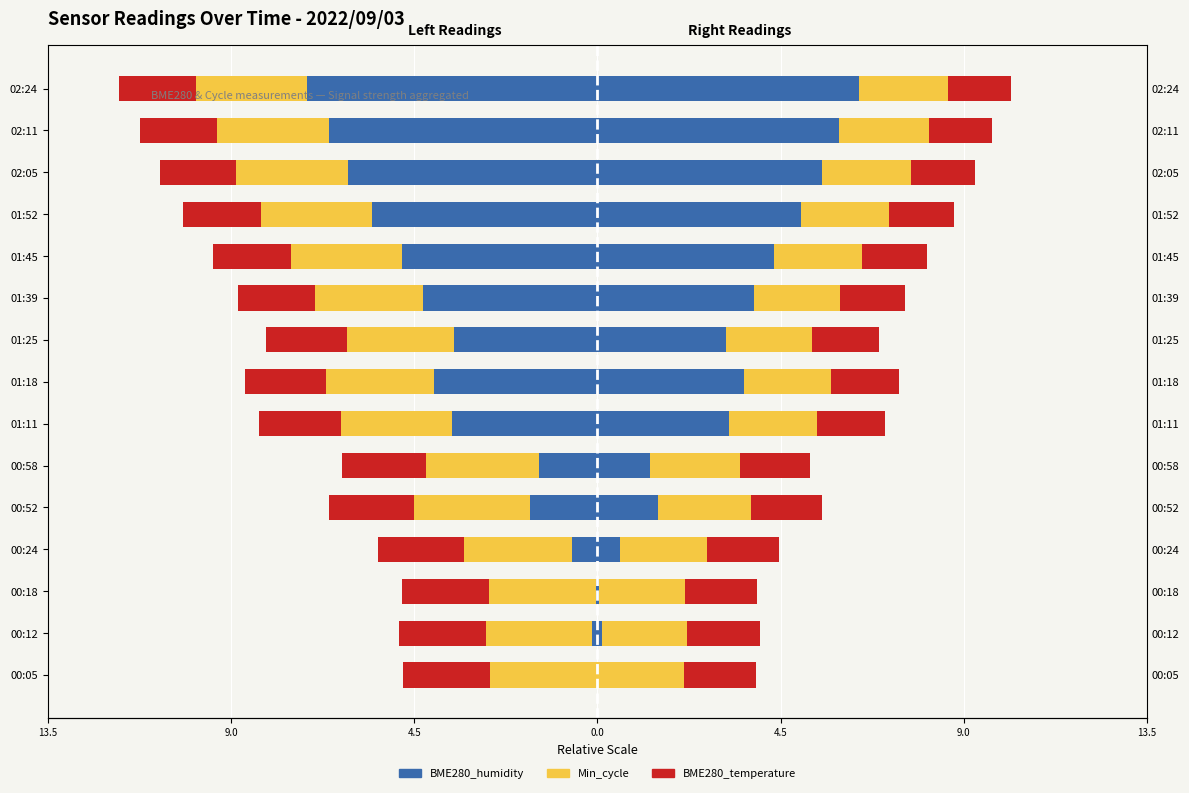

How many groups of bars are there?

15